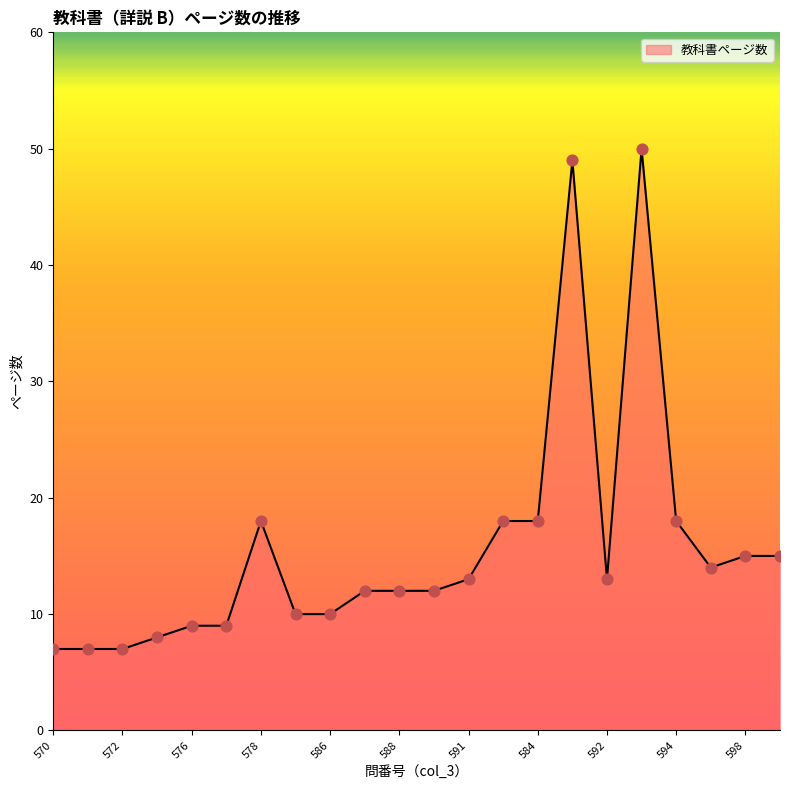

What is the maximum value shown in the chart?

50